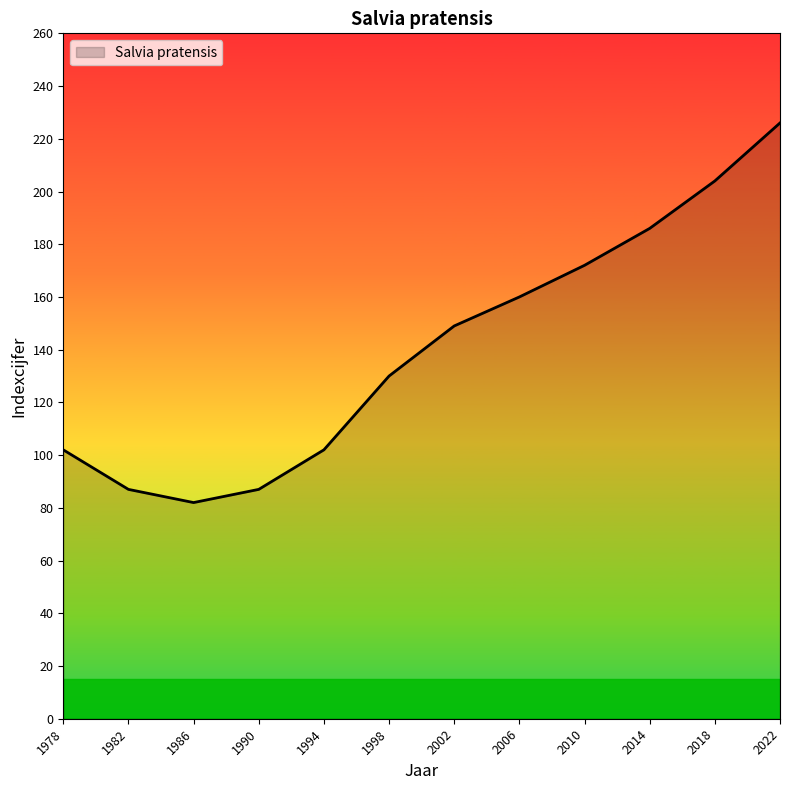

Which label corresponds to the smallest value in the chart?

1986